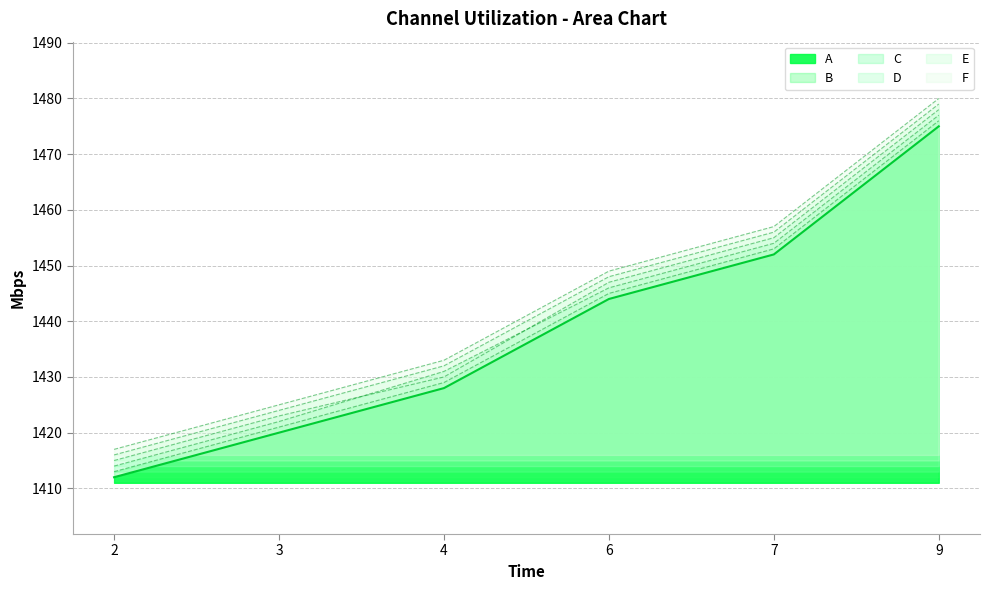

Between 3 and 9, which series saw the biggest shift?

A